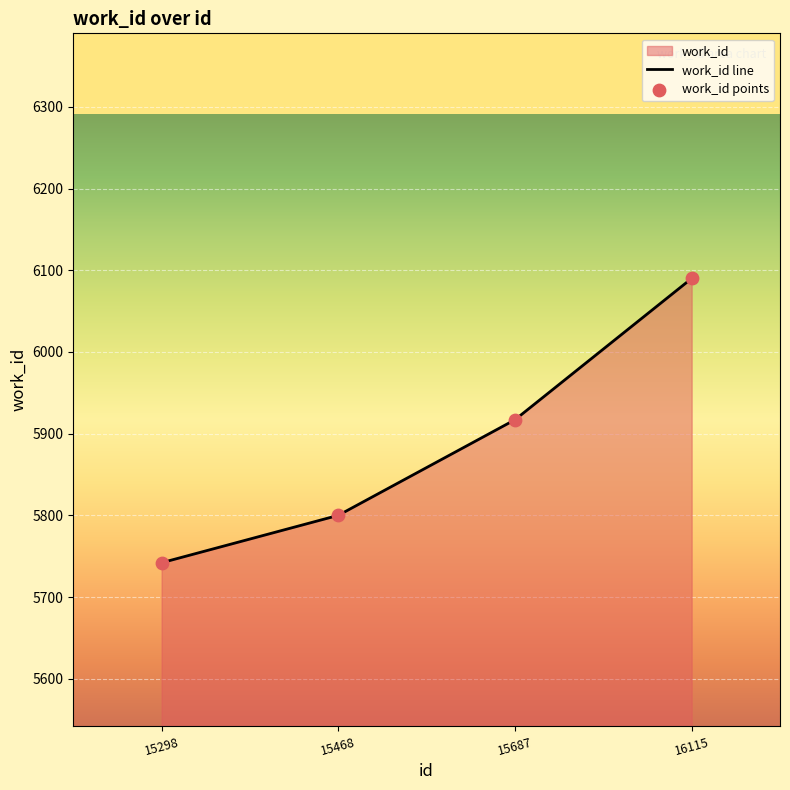

What is the change in value from 15298 to 15687?

+175